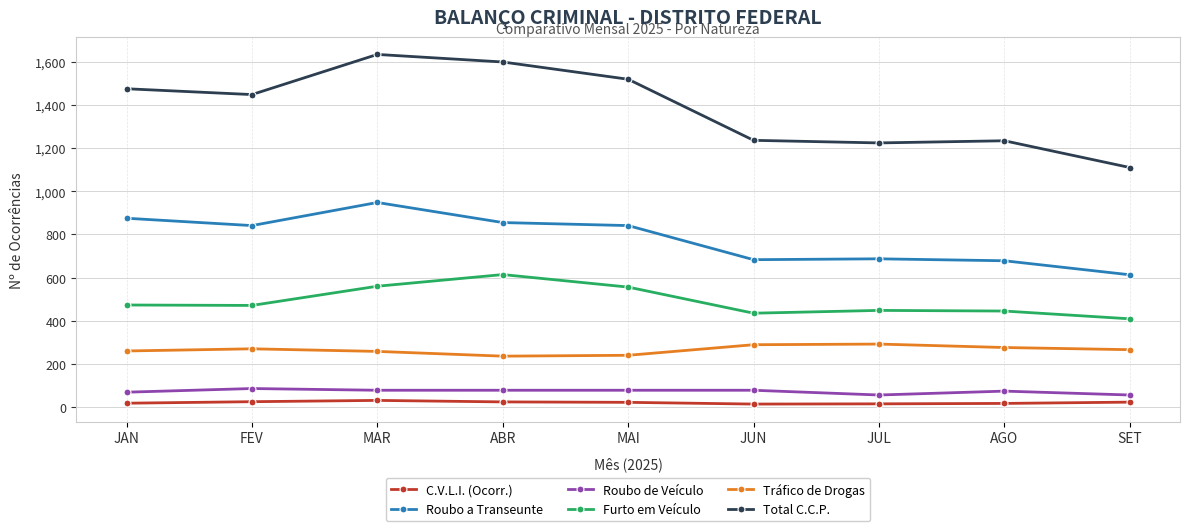

What is the label of the 7th point from the right?

MAR